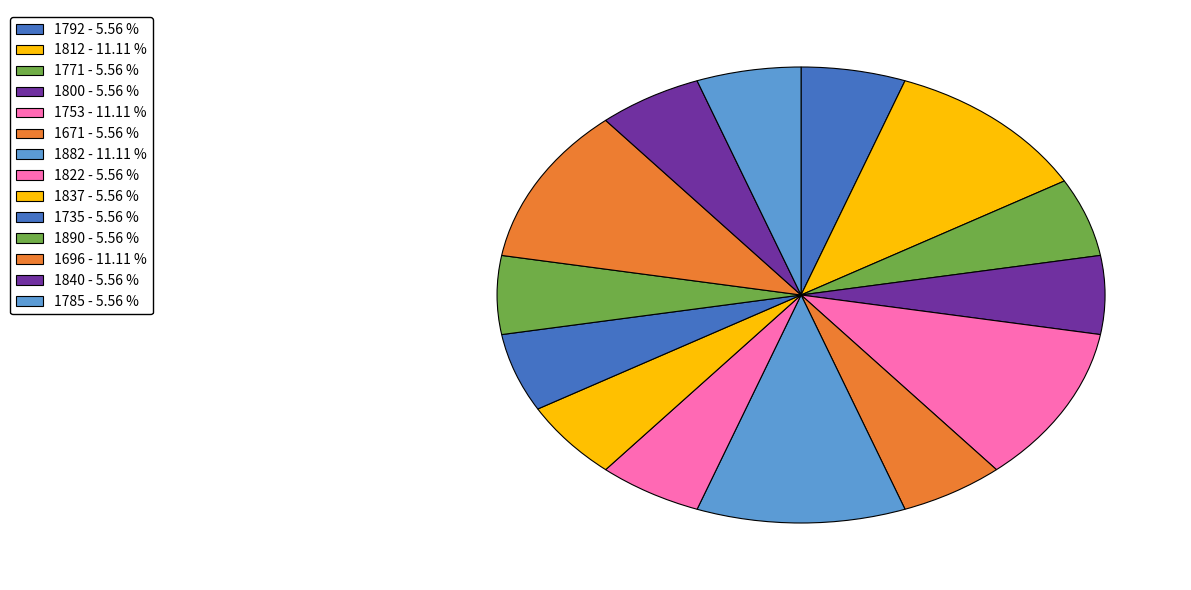

How many slices are in this pie chart?

14